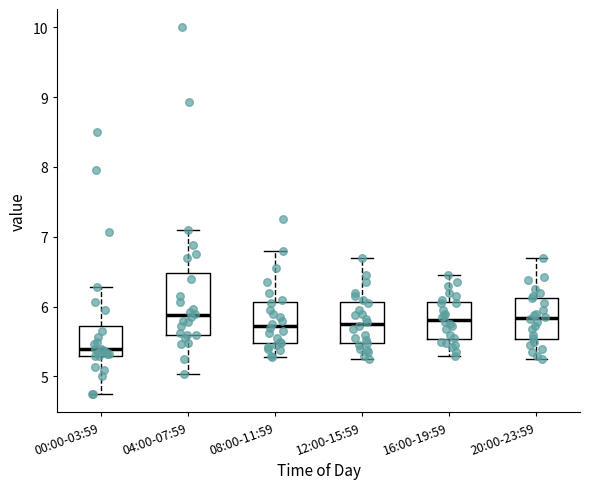

Reading left to right, read every box against the y-axis: the position of its median line, the range the box covers, and the ends of its whiskers. The values are not printed on the chart, so give them approximately, as read against the axis.

00:00-03:59: median 5.4, box 5.3 to 5.7, whiskers 4.8 to 6.3
04:00-07:59: median 5.9, box 5.6 to 6.5, whiskers 5.0 to 7.1
08:00-11:59: median 5.7, box 5.5 to 6.1, whiskers 5.3 to 6.8
12:00-15:59: median 5.8, box 5.5 to 6.1, whiskers 5.3 to 6.7
16:00-19:59: median 5.8, box 5.5 to 6.1, whiskers 5.3 to 6.5
20:00-23:59: median 5.8, box 5.5 to 6.1, whiskers 5.3 to 6.7